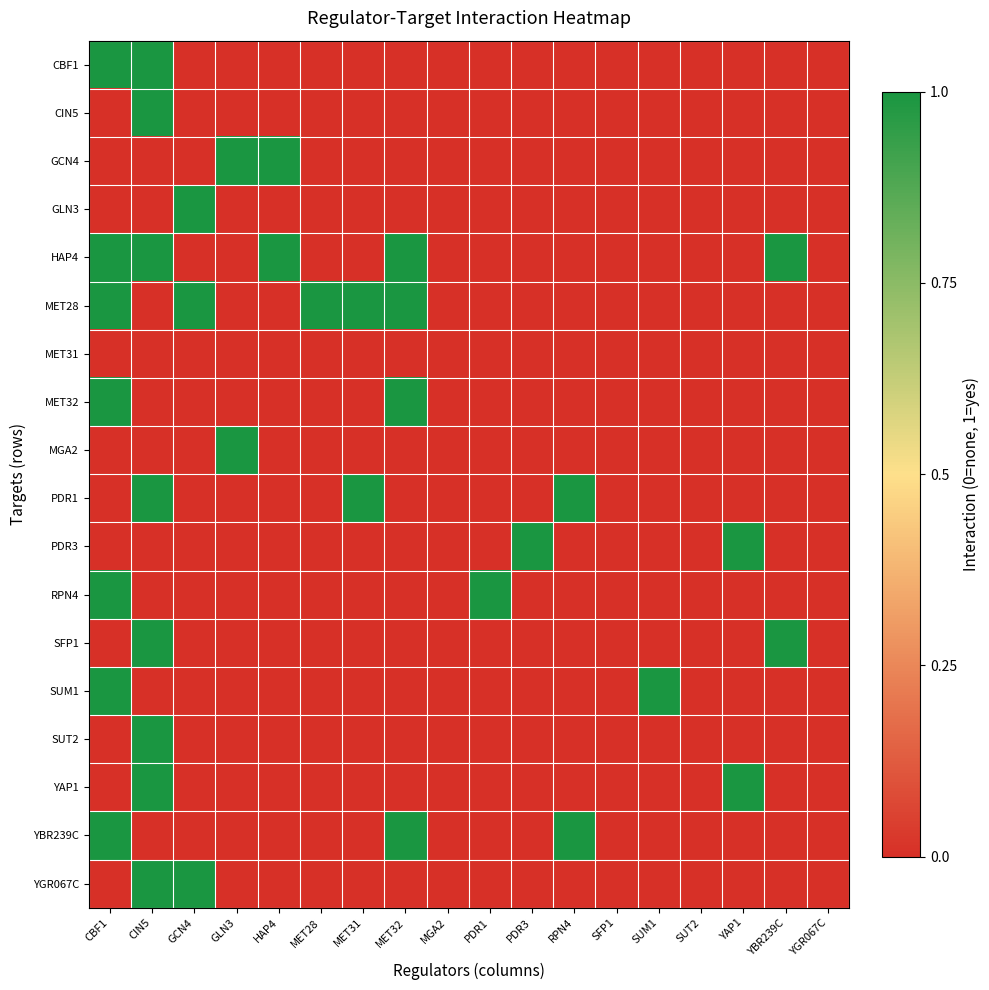

How many series are shown in this chart?

18